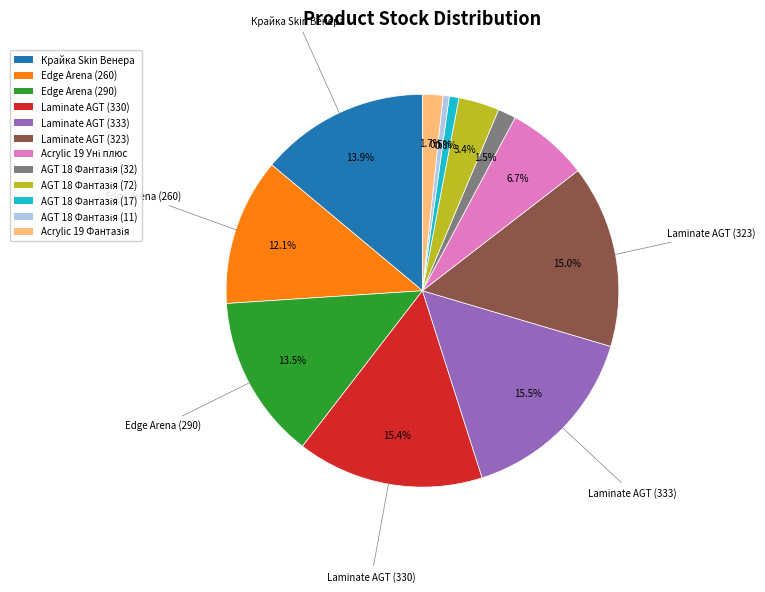

Does any single category account for the majority?

No